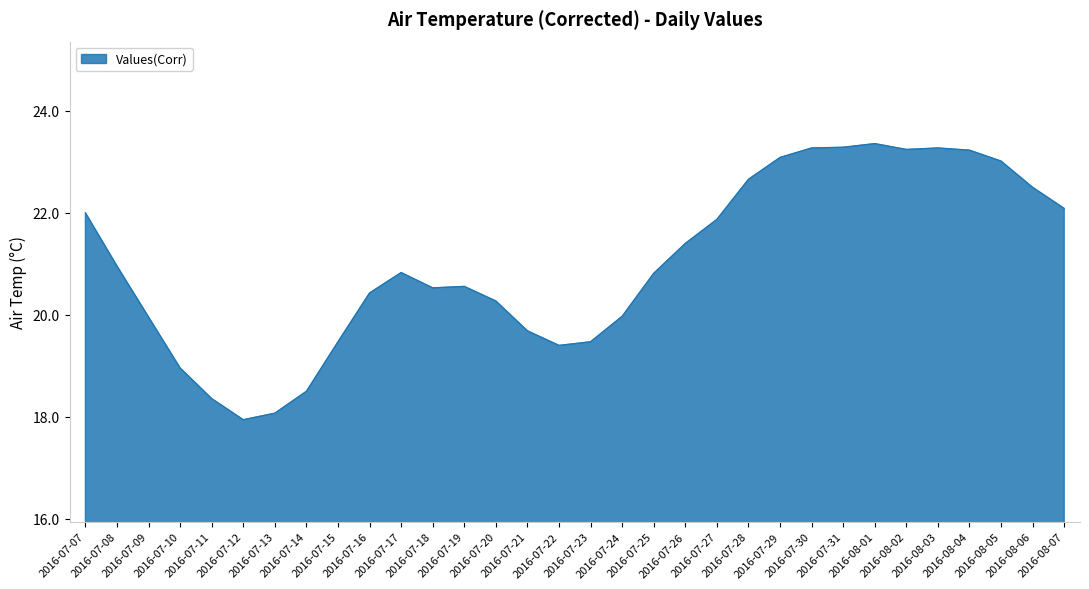

What is the smallest value displayed?

17.9